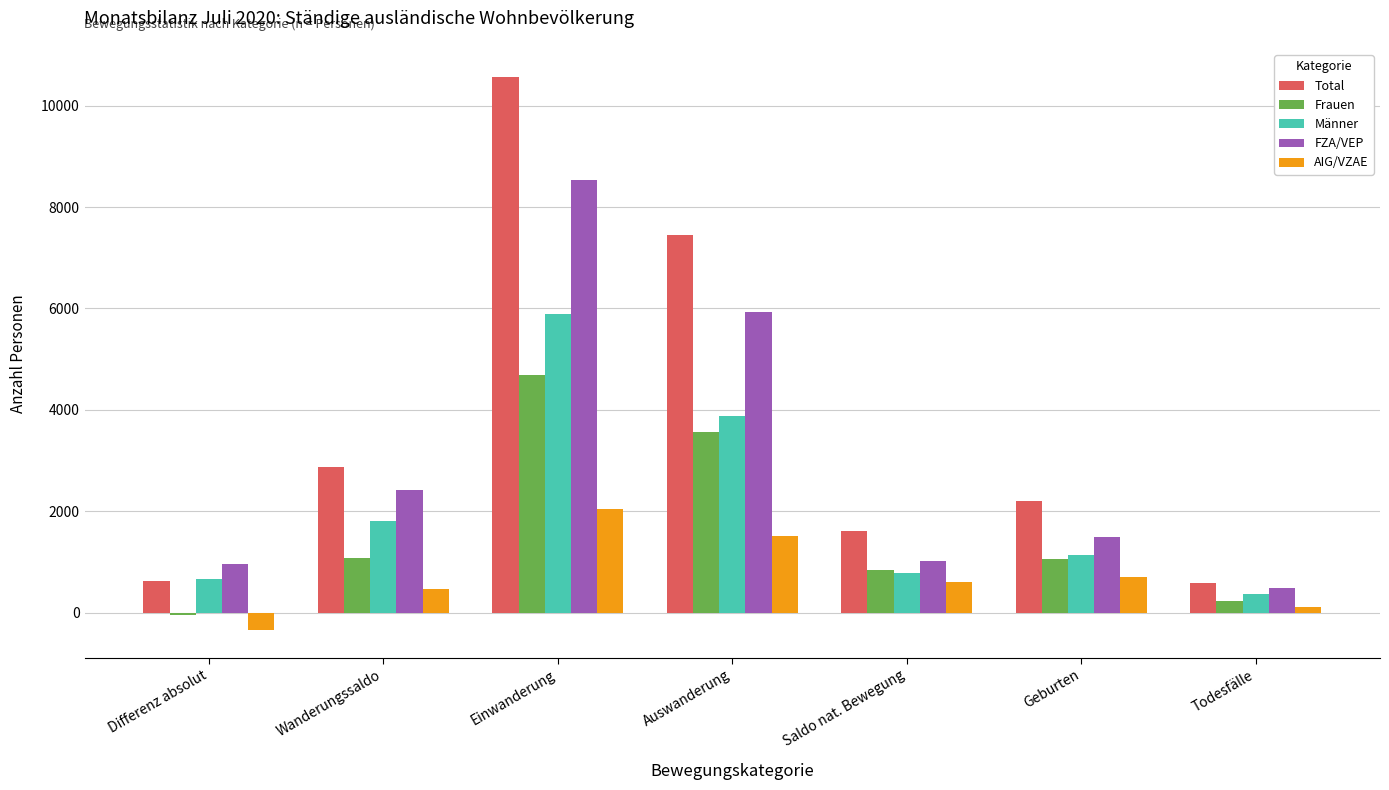

True or false: FZA/VEP has a value of 3398 at Einwanderung.

False